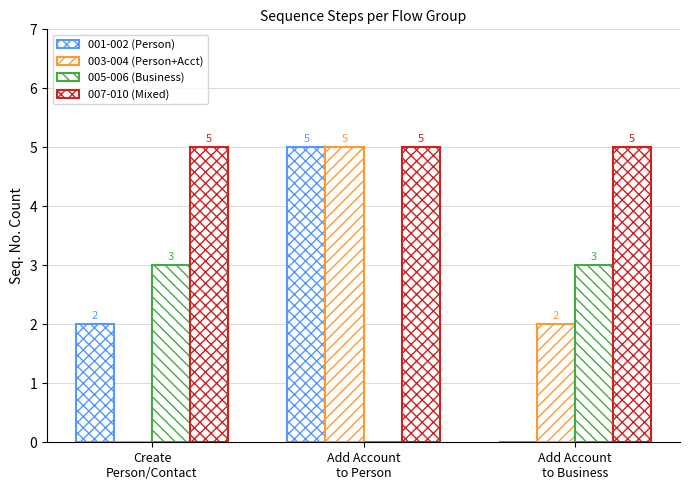

Count the number of categories in the chart.

3